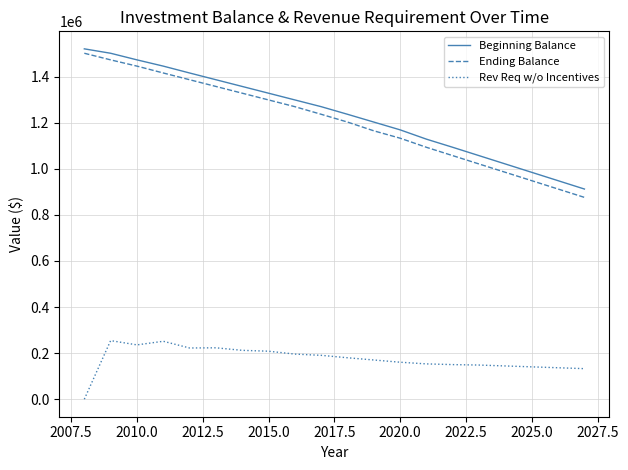

What is the greatest value displayed?

1520473.0